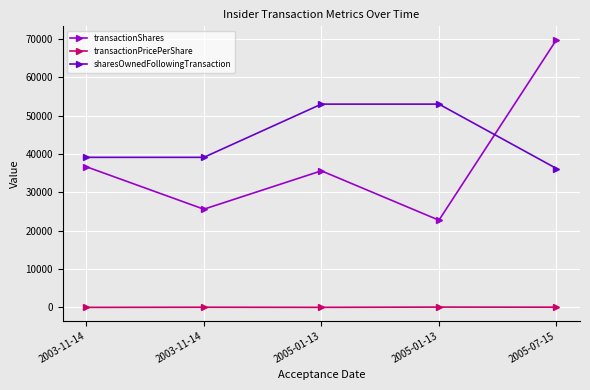

At how many categories does at least one series exceed 50904?

3